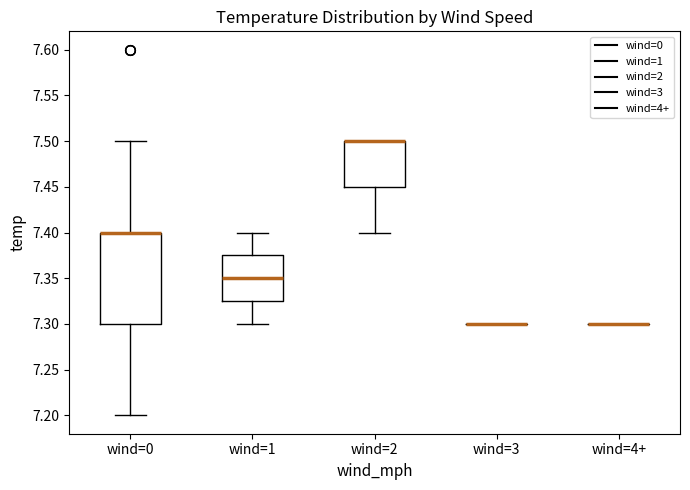

Where does the lower whisker of the box for wind=1 end on the y-axis? The values are not printed on the chart, so give them approximately, as read against the axis.

7.300